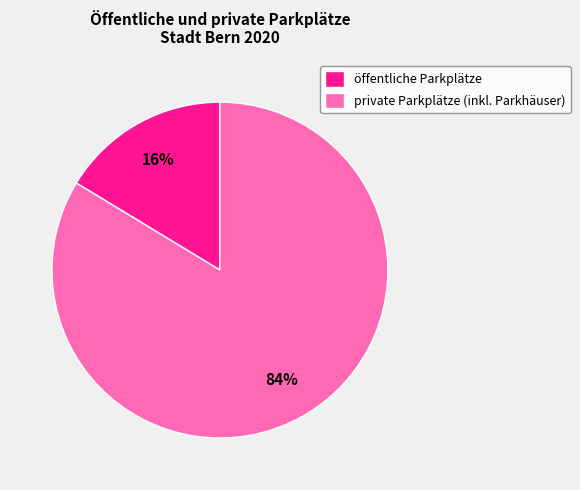

How many slices are in this pie chart?

2